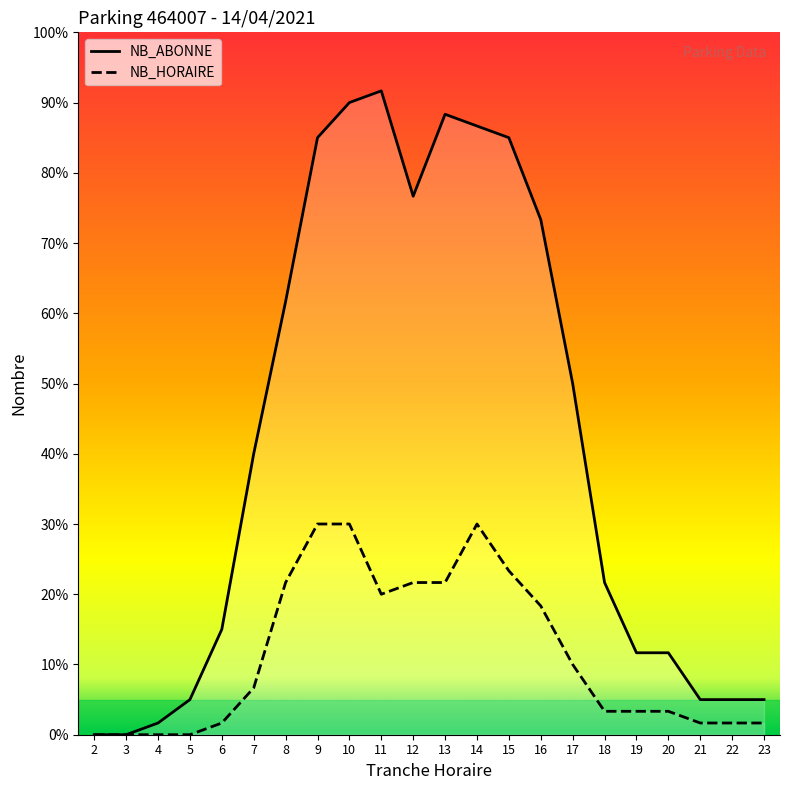

True or false: NB_HORAIRE and NB_ABONNE intersect in this chart.

False